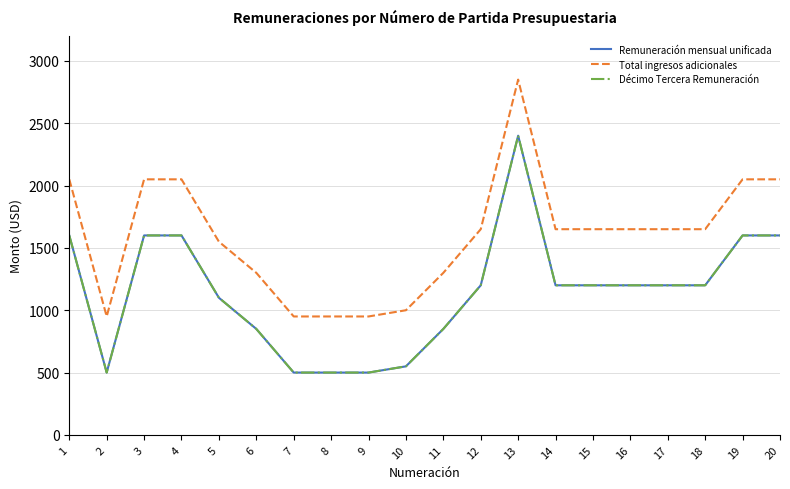

Is this an area chart (filled region under the line)?

No